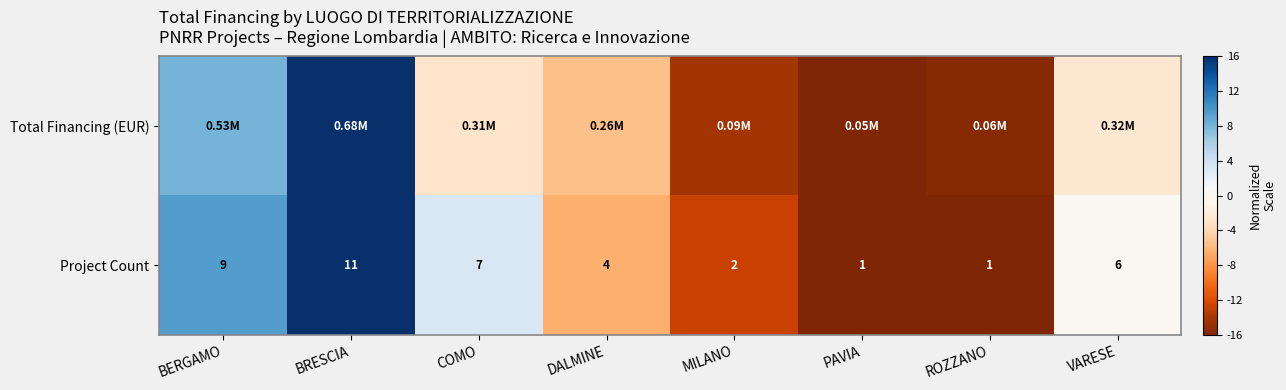

What is the total value across all series at BERGAMO?

17.7